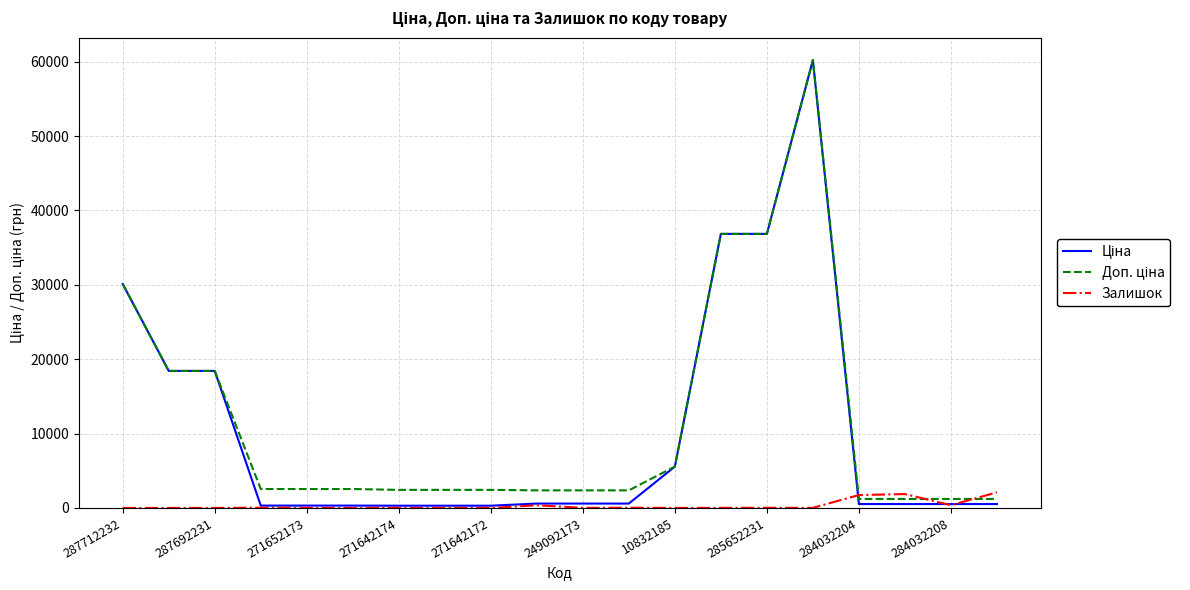

How many lines are shown in the chart?

3